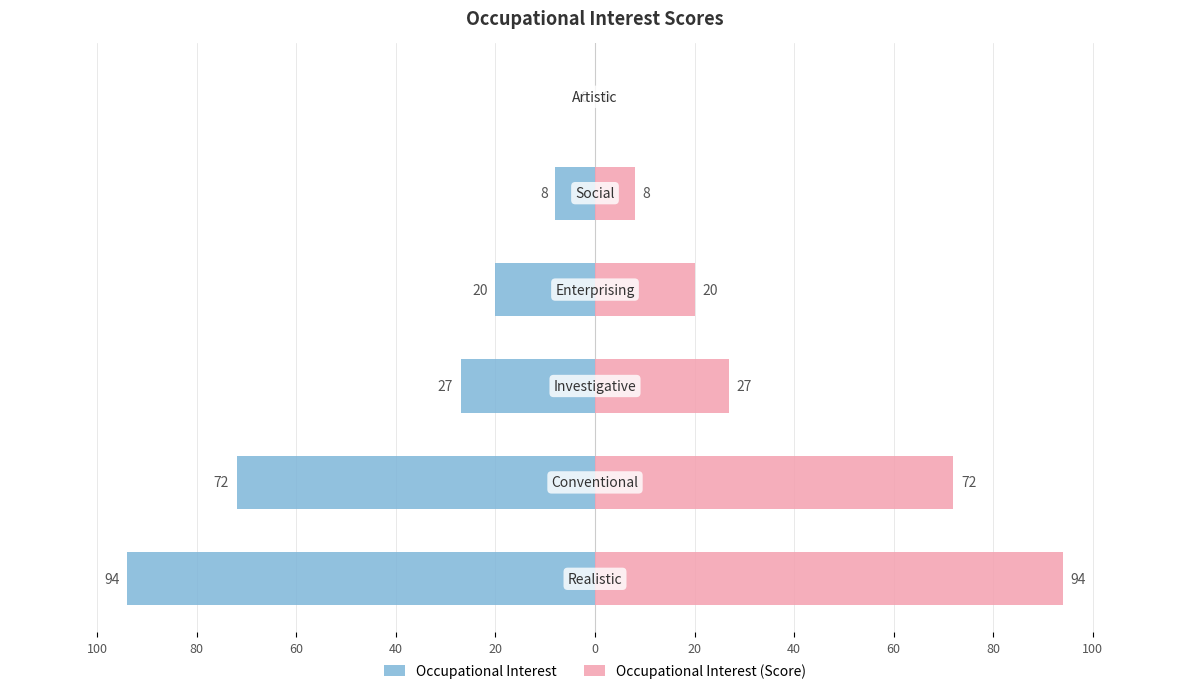

Is it true that Occupational Interest equals -9 at 60?

False